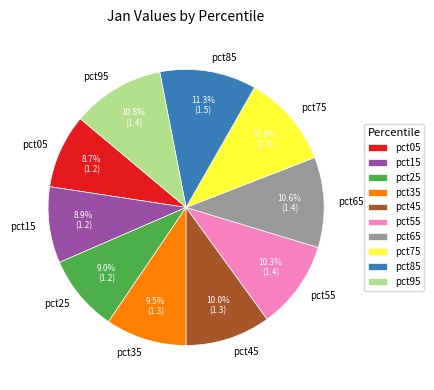

What percentage is NOT represented by pct45?

90.0%